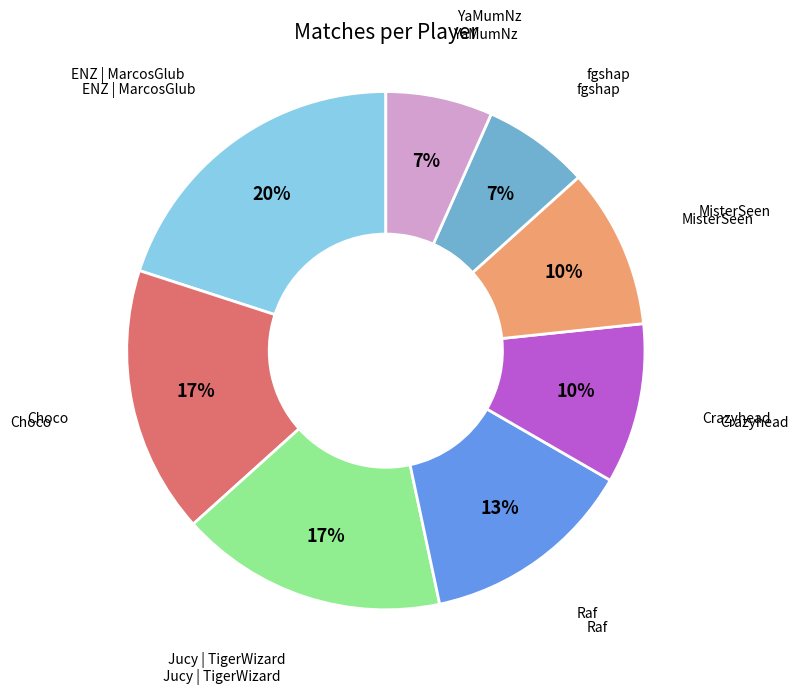

Which has a higher value, YaMumNz or Jucy | TigerWizard?

Jucy | TigerWizard